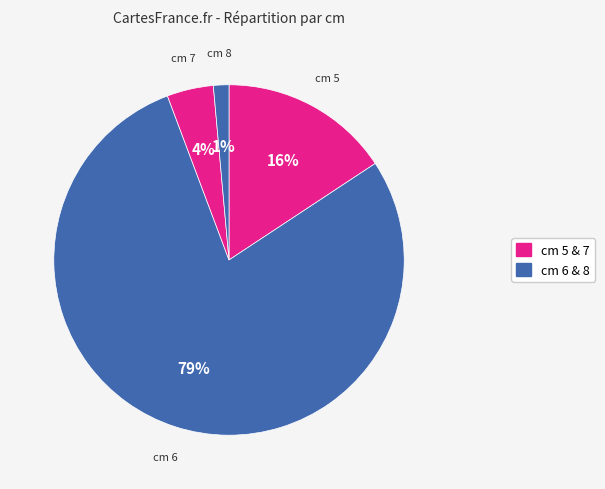

How many segments does this pie chart have?

4